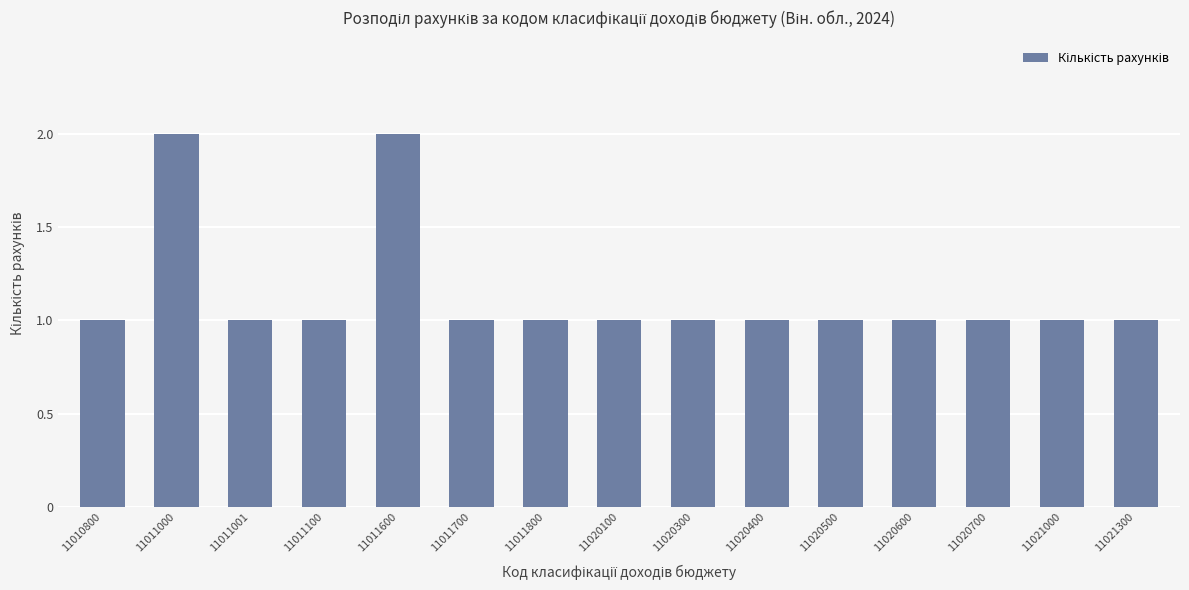

Reading right to left, what are all the values shown in this chart?

11021300=1	11021000=1	11020700=1	11020600=1	11020500=1	11020400=1	11020300=1	11020100=1	11011800=1	11011700=1	11011600=2	11011100=1	11011001=1	11011000=2	11010800=1